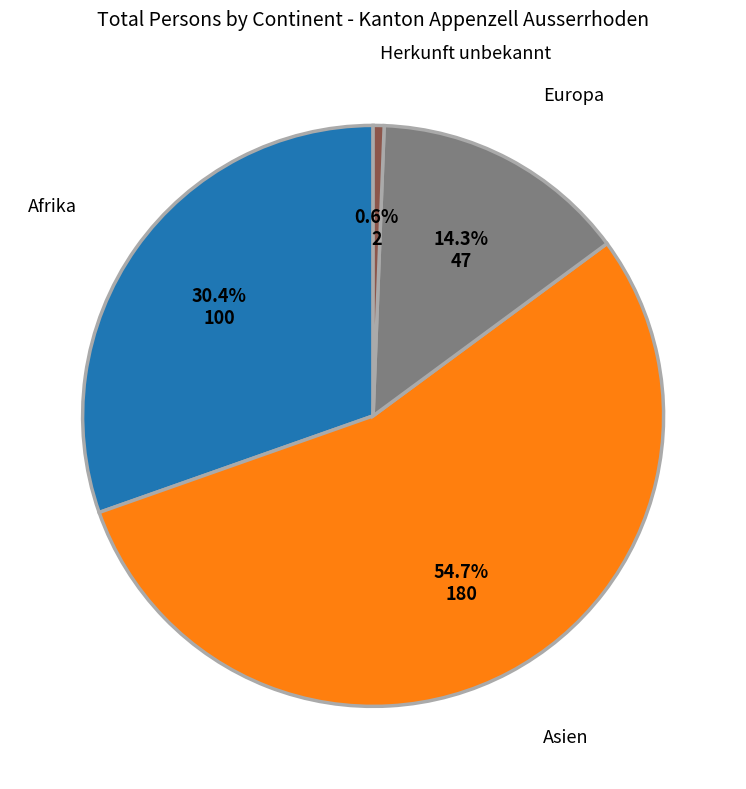

To the nearest percent, what percentage of the pie is Asien?

55%